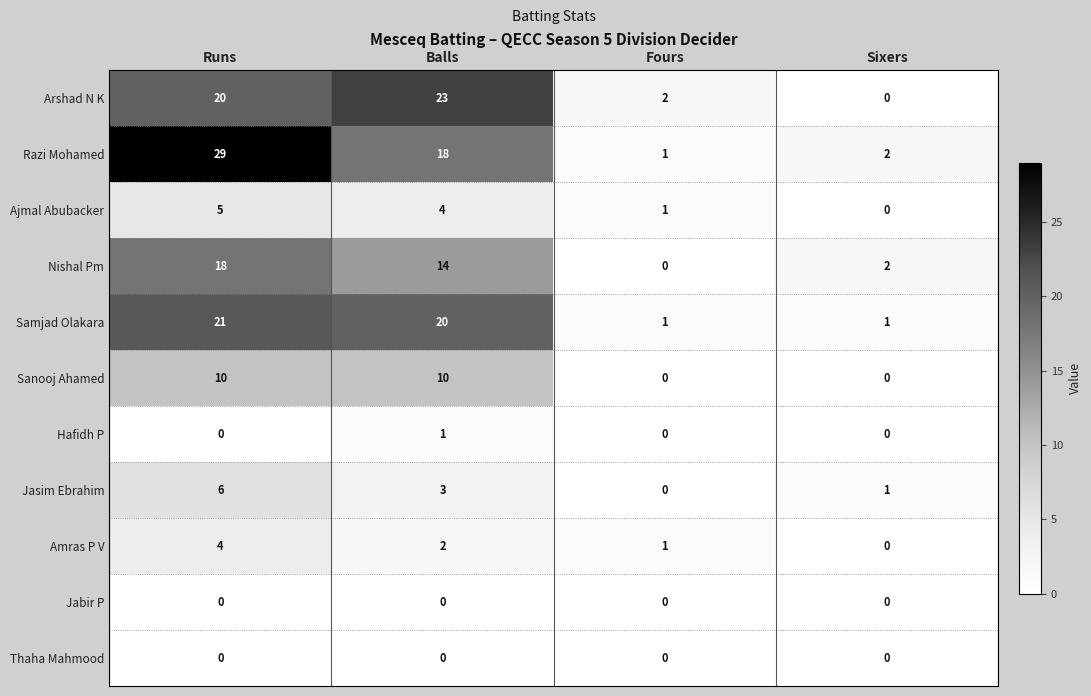

What is the difference between the Sanooj Ahamed values at Sixers and Runs?

10